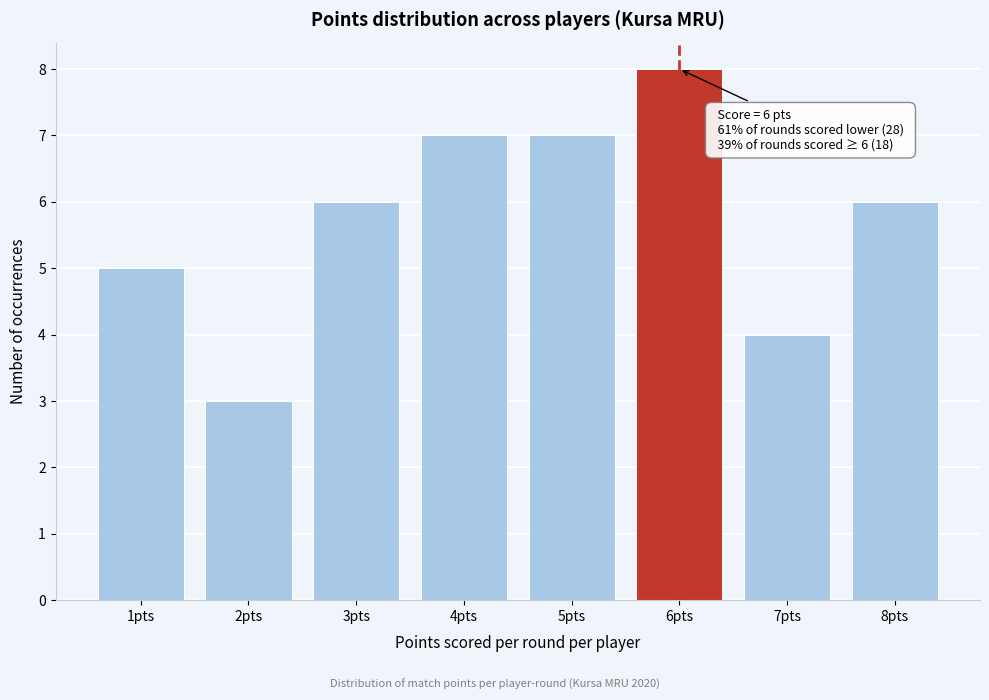

Over which range of the x-axis is the bar tallest?

5.5 to 6.5